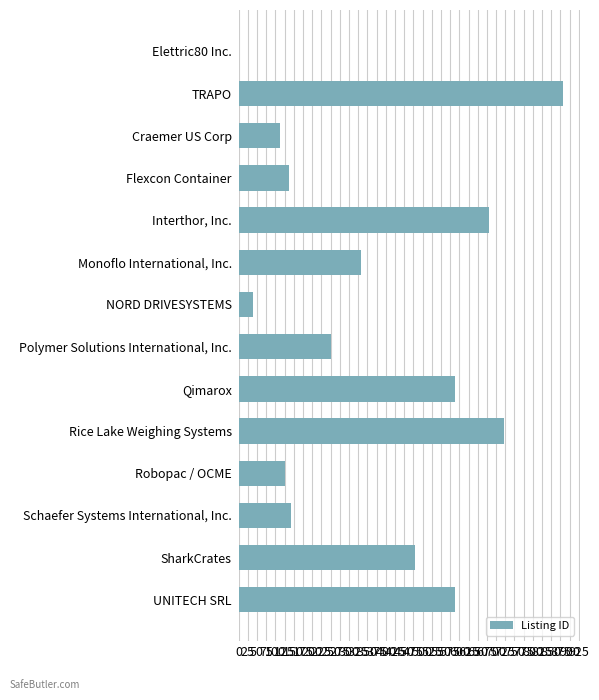

What is the sum of all values?

5077